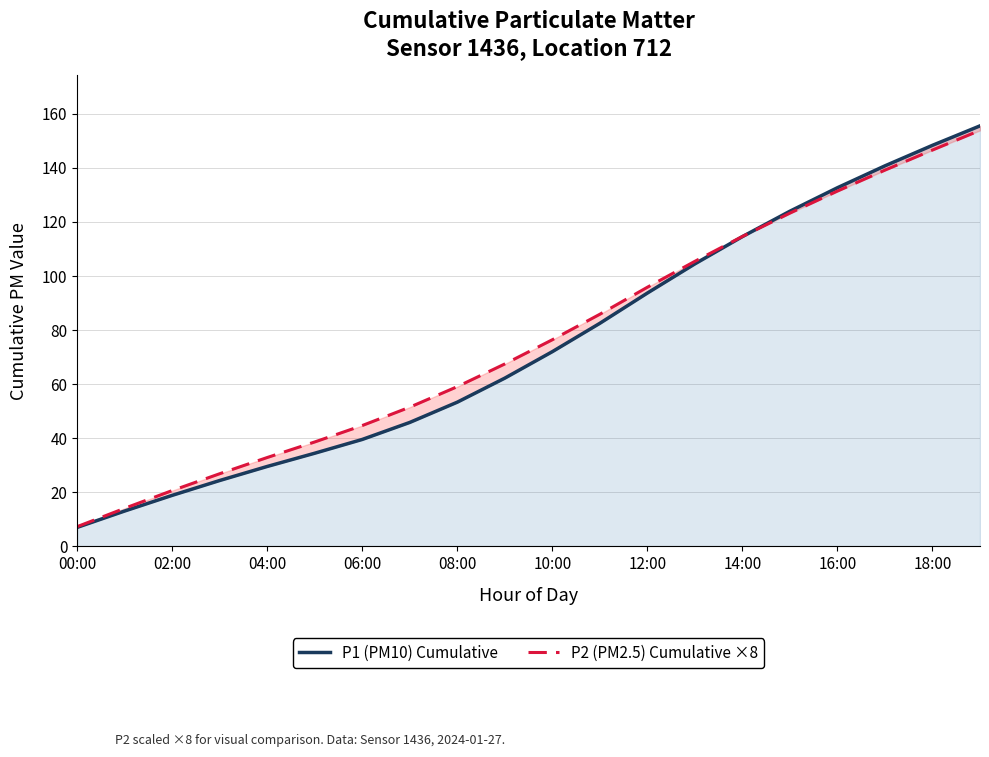

Which series ends up on top after the final intersection of P2 (PM2.5) Cumulative ×8 and P1 (PM10) Cumulative?

P1 (PM10) Cumulative